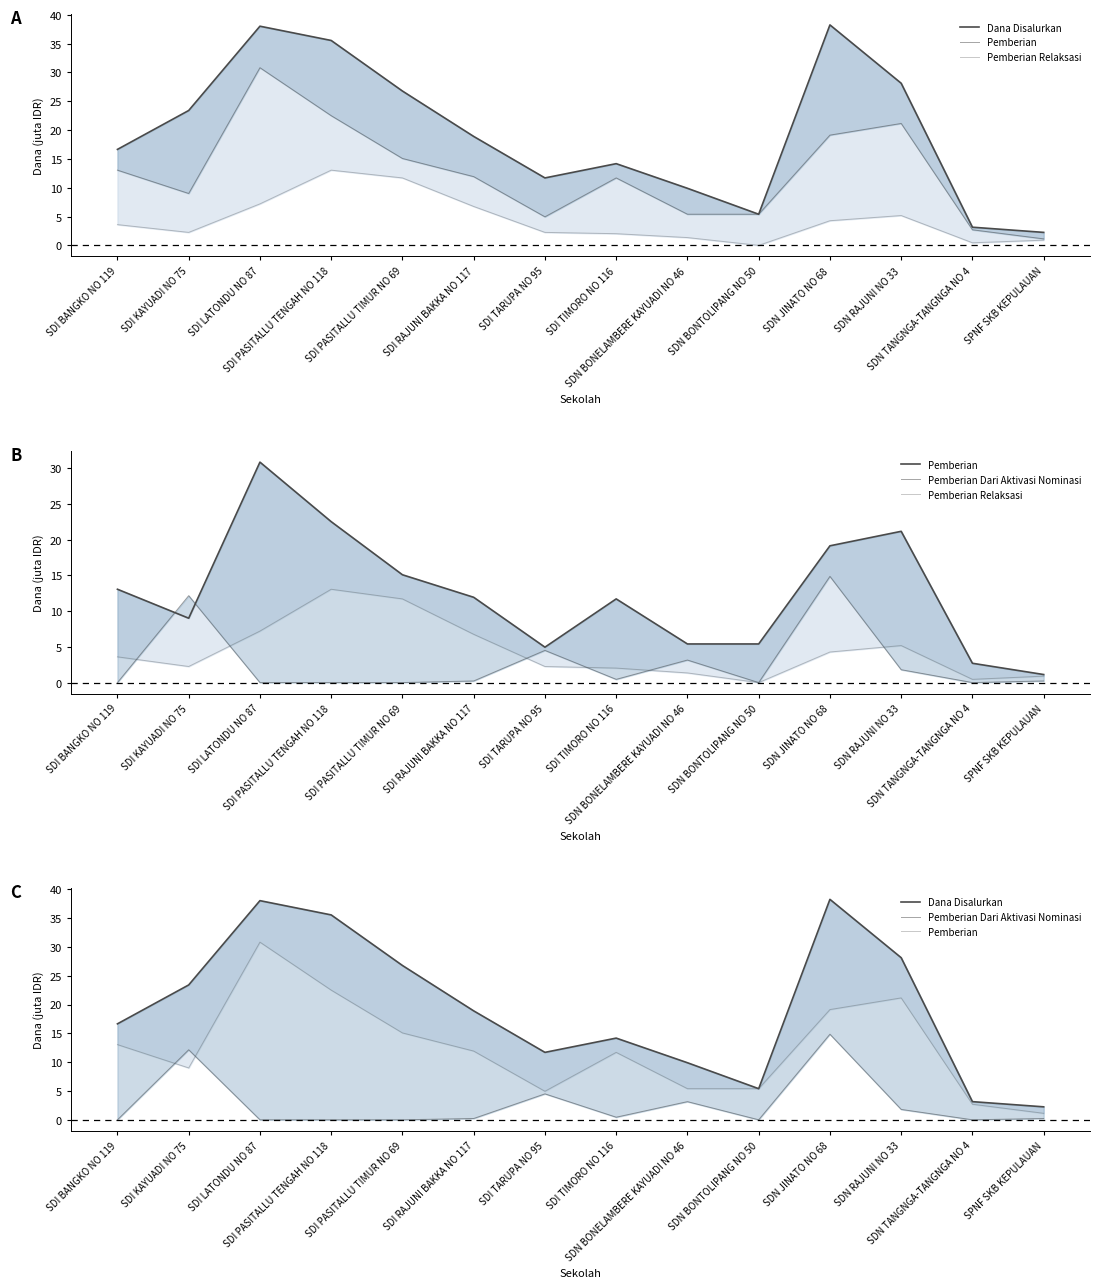

At which category is the sum across all series the highest?

SDN JINATO NO 68